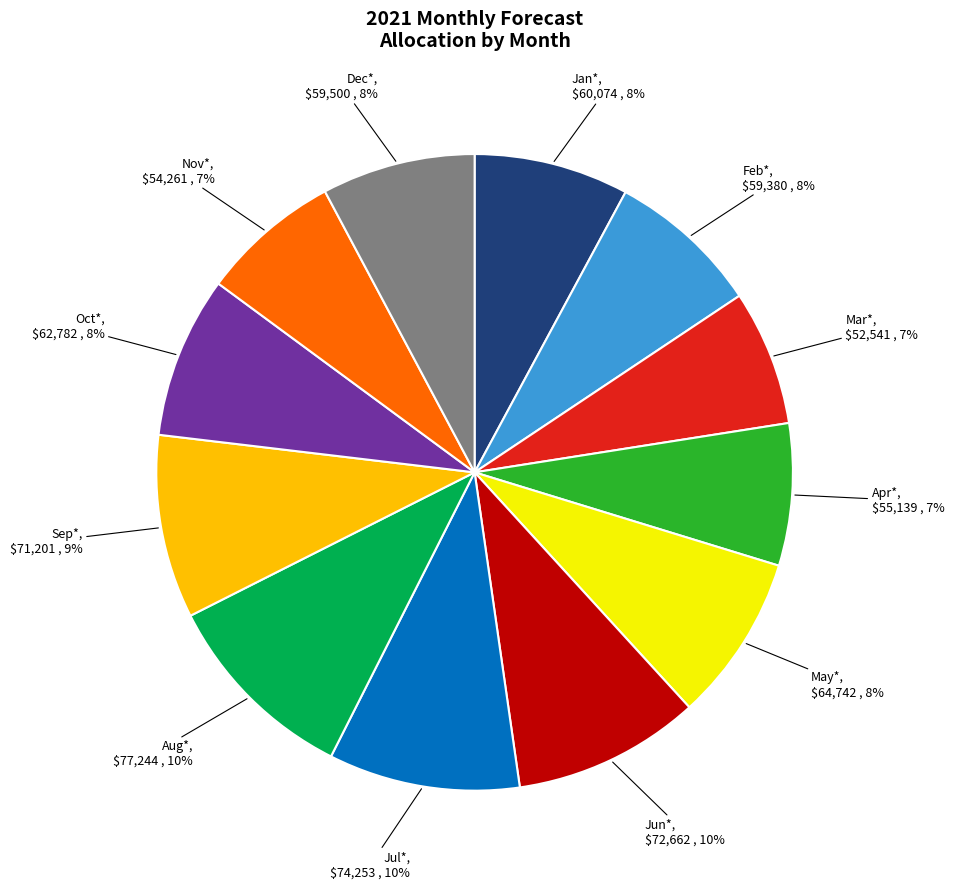

Combined, do Mar* and Aug* account for over 50%?

No